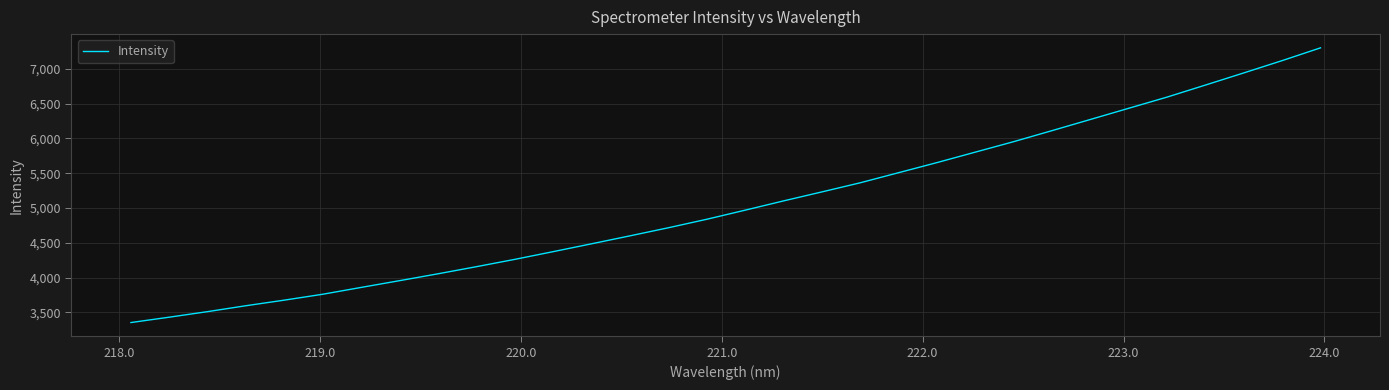

What is the smallest value displayed?

3354.8